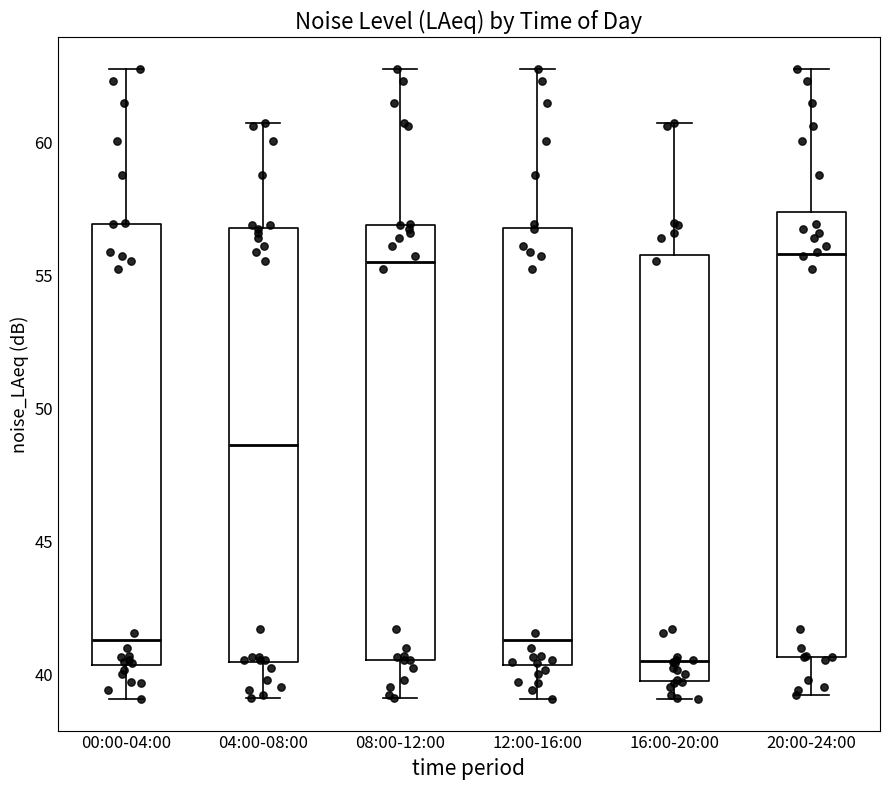

Reading left to right, transcribe this box plot: for each box, give where its median line is, the range the box spans, and where its two whiskers end, as read against the y-axis. The values are not printed on the chart, so give them approximately, as read against the axis.

00:00-04:00: median 41.5, box 40.5 to 57.0, whiskers 39.0 to 63.0
04:00-08:00: median 48.5, box 40.5 to 57.0, whiskers 39.0 to 60.5
08:00-12:00: median 55.5, box 40.5 to 57.0, whiskers 39.0 to 63.0
12:00-16:00: median 41.5, box 40.5 to 57.0, whiskers 39.0 to 63.0
16:00-20:00: median 40.5, box 40.0 to 56.0, whiskers 39.0 to 60.5
20:00-24:00: median 56.0, box 40.5 to 57.5, whiskers 39.0 to 63.0